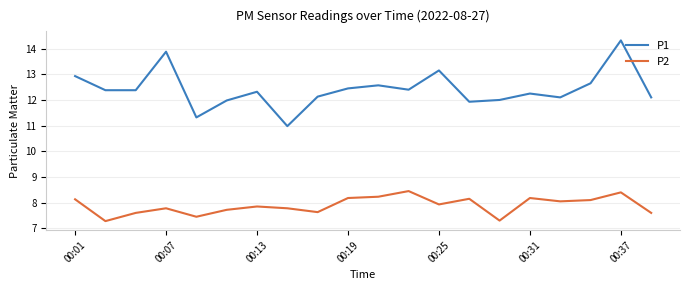

True or false: P1 and P2 intersect in this chart.

False